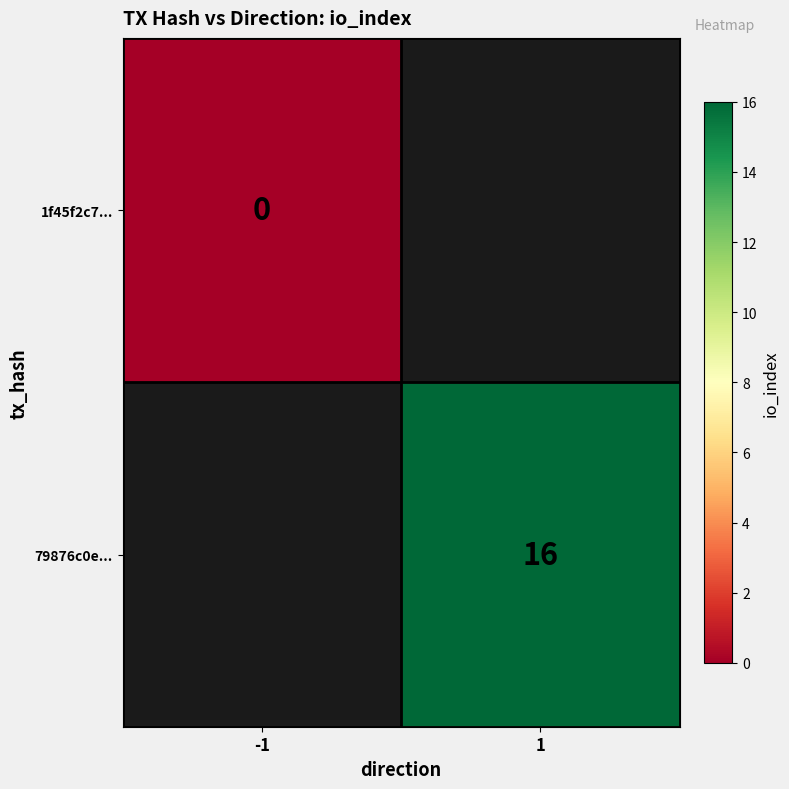

How many series are shown in this chart?

2